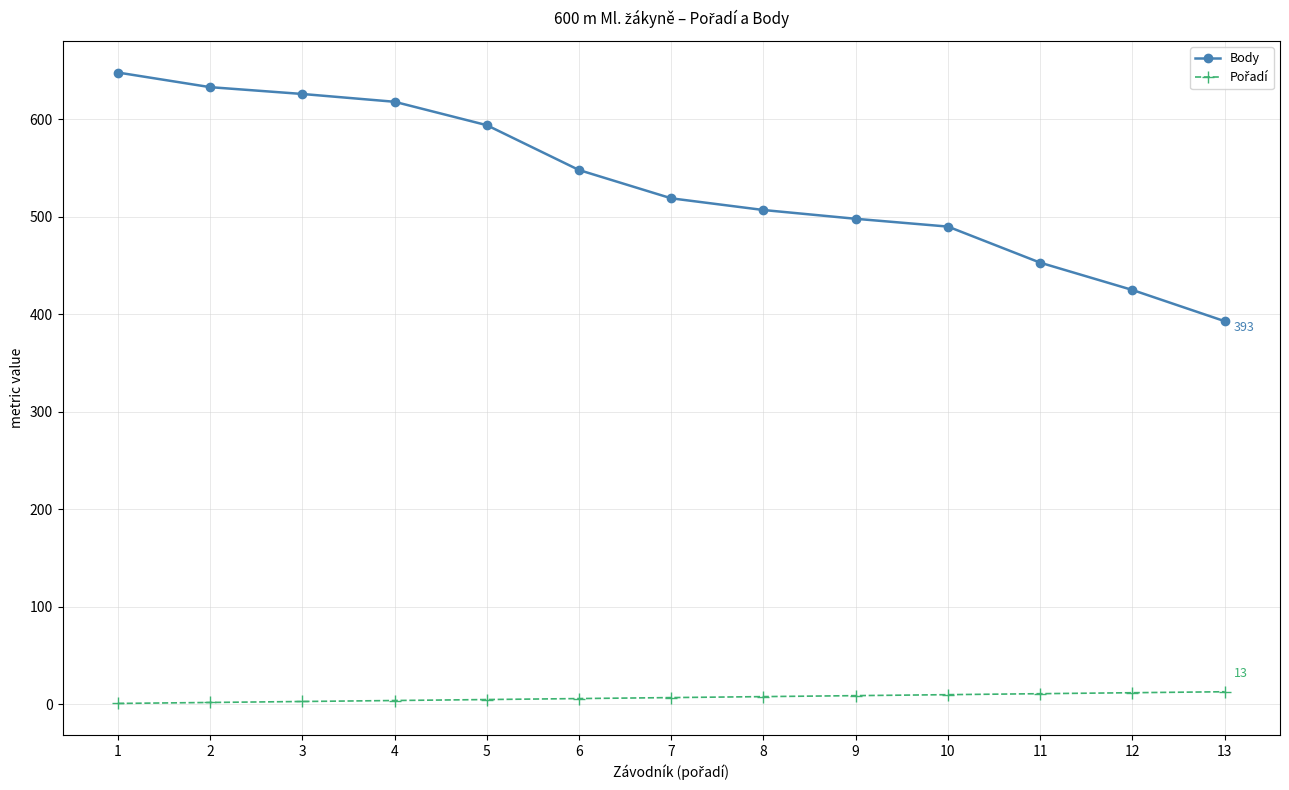

Does the chart display data point markers on the line(s)?

Yes